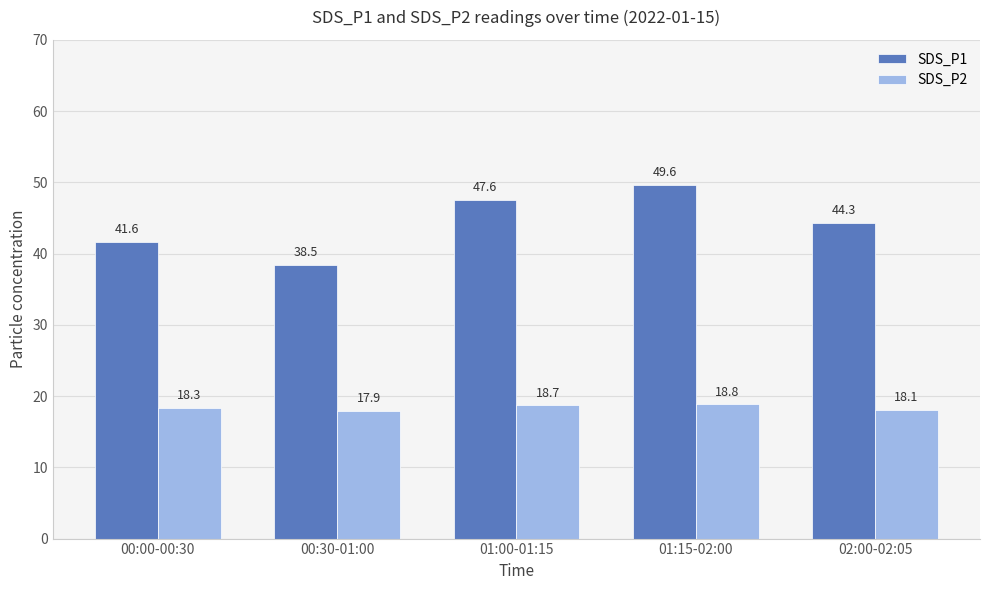

Where is SDS_P1 nearest to the value 44?

02:00-02:05